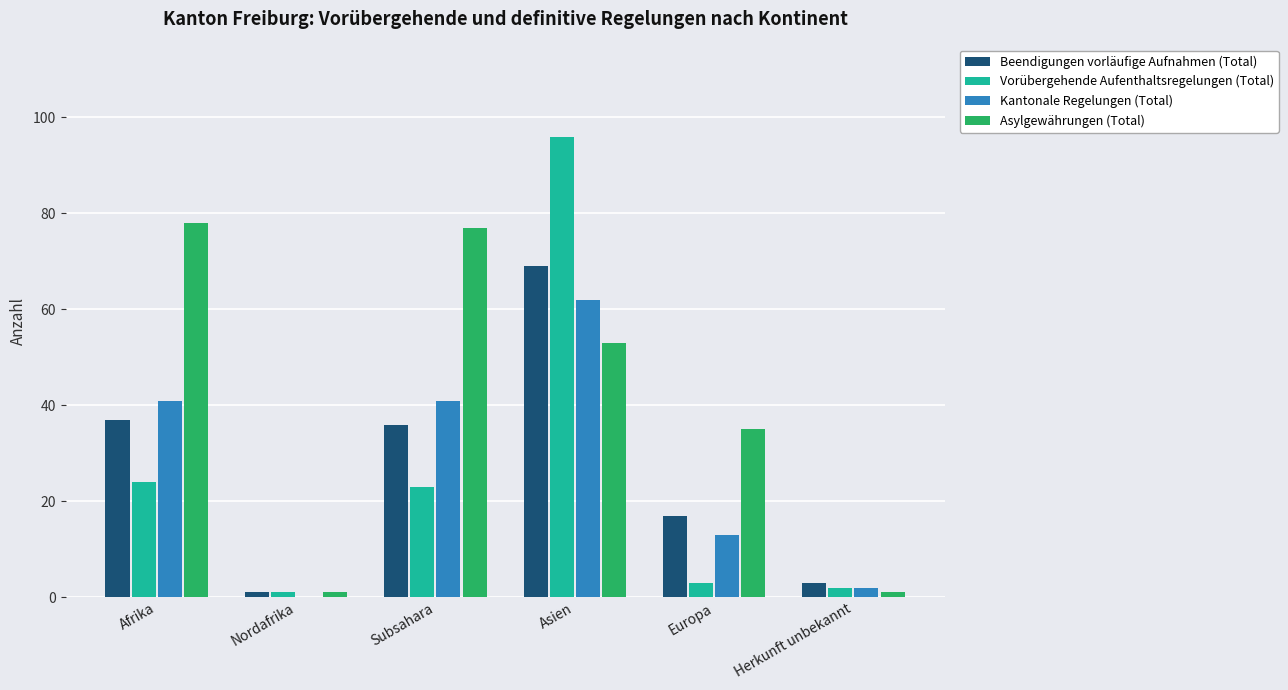

Which series has the largest range (max minus min)?

Vorübergehende Aufenthaltsregelungen (Total)